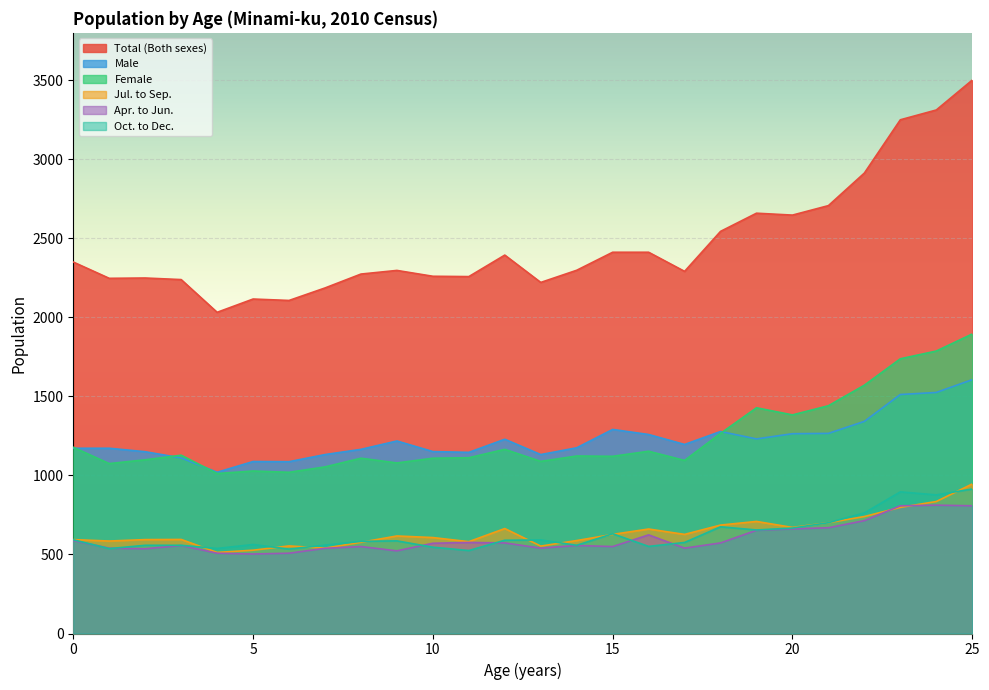

Rank the series by their maximum value, from lowest to highest.

Apr. to Jun., Oct. to Dec., Jul. to Sep., Male, Female, Total (Both sexes)